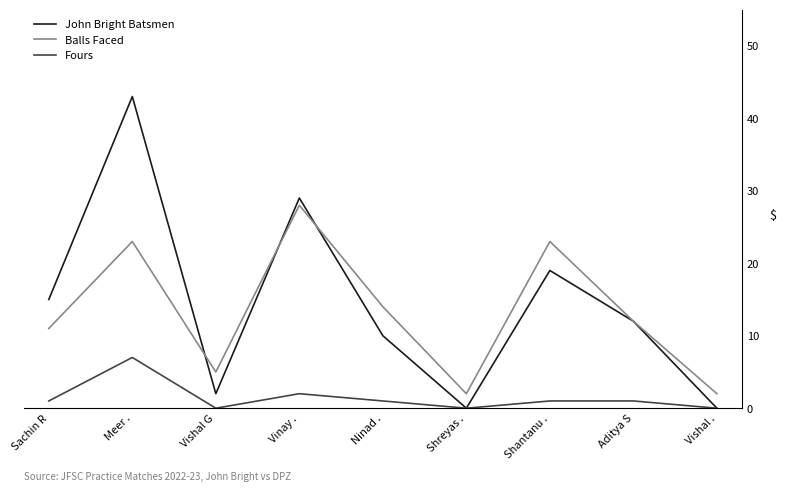

What are all the series names shown in the legend?

John Bright Batsmen, Balls Faced, Fours